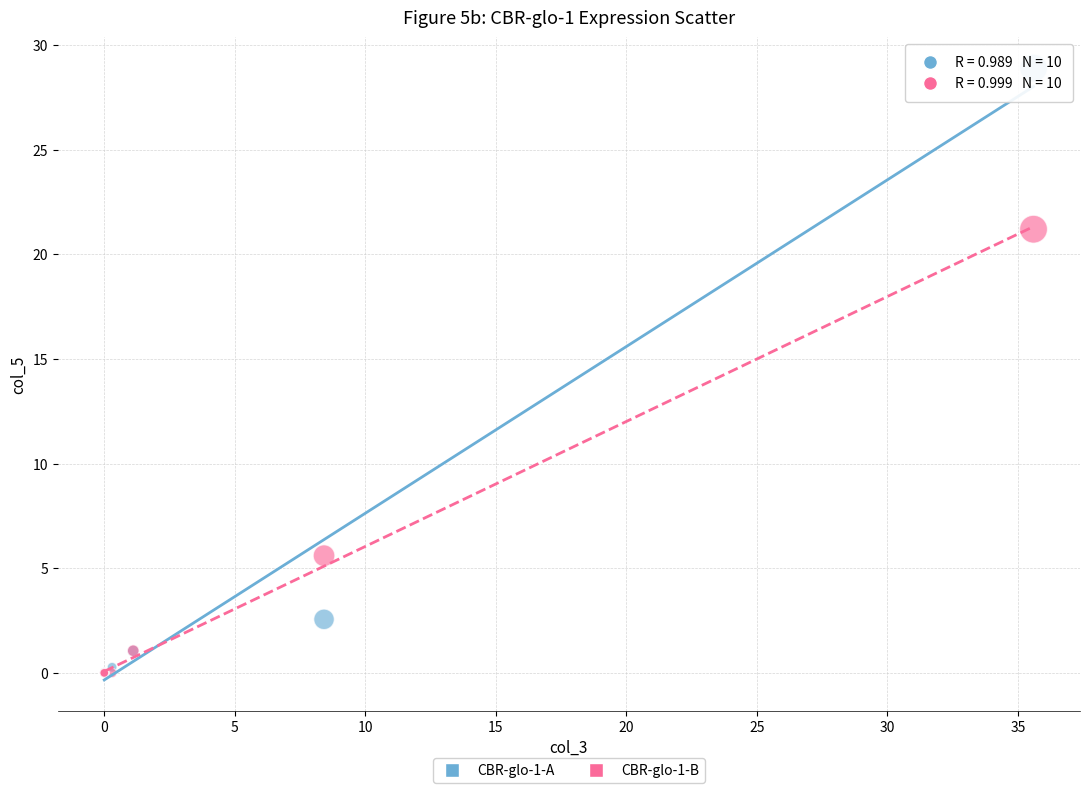

What are all the series names shown in the legend?

CBR-glo-1-A, CBR-glo-1-B